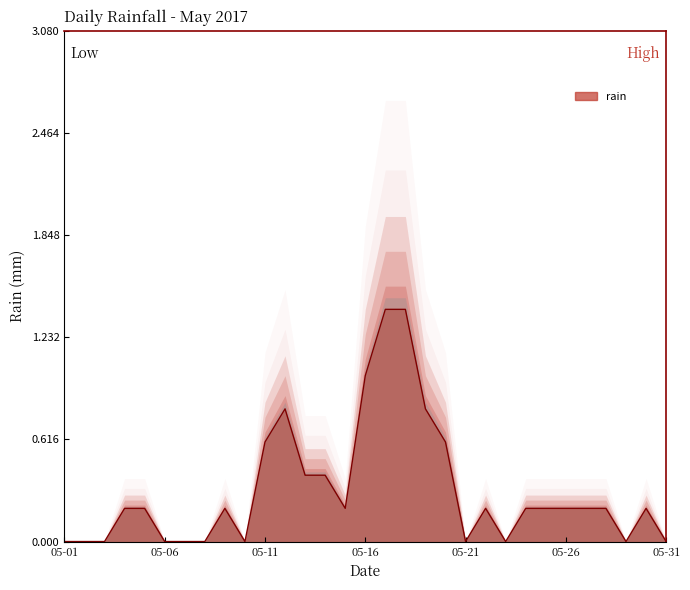

Does the chart have visible grid lines?

No